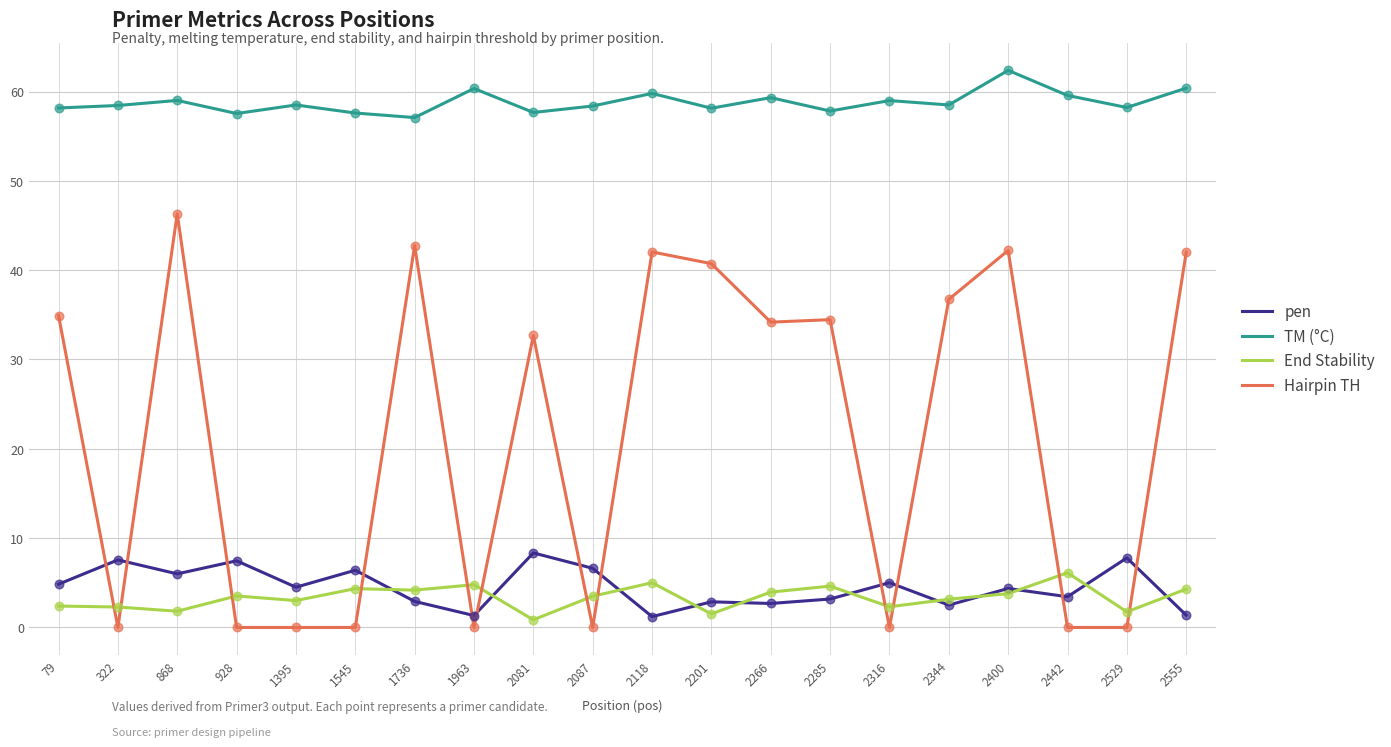

What is the spread (max minus min) of values at 1545?

57.6